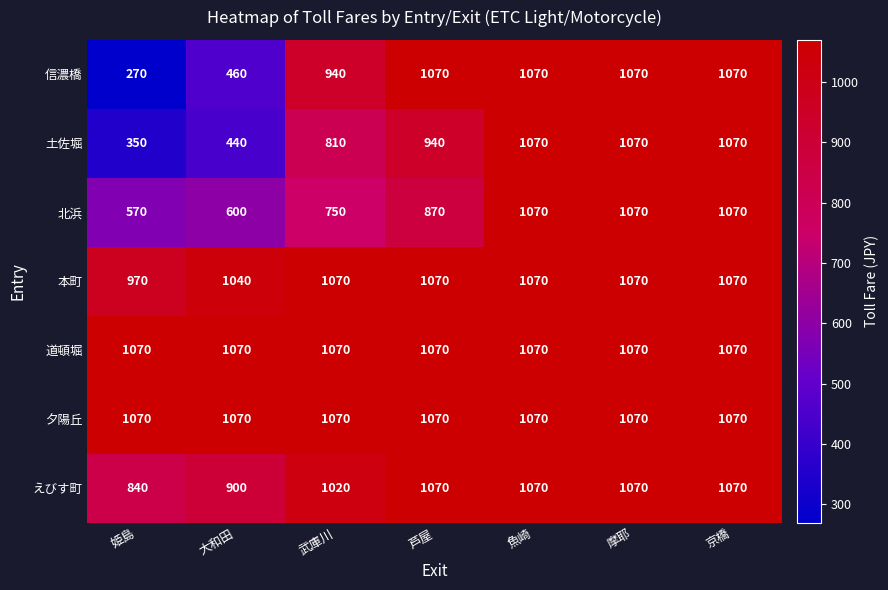

What is the maximum value shown in the chart?

1070